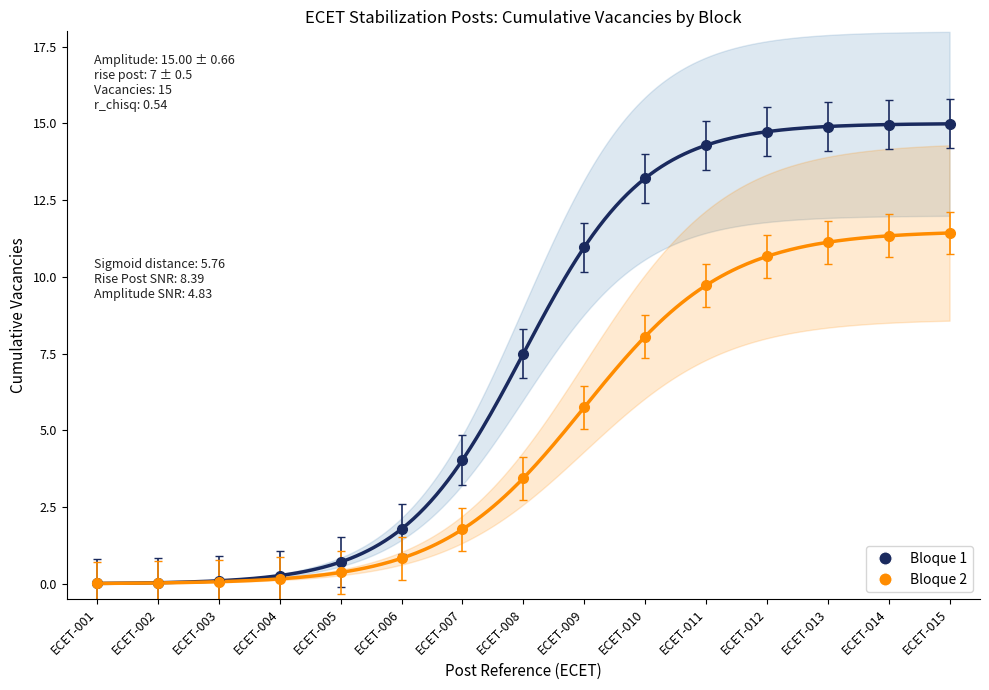

Which series has the largest total across all categories?

Bloque 1